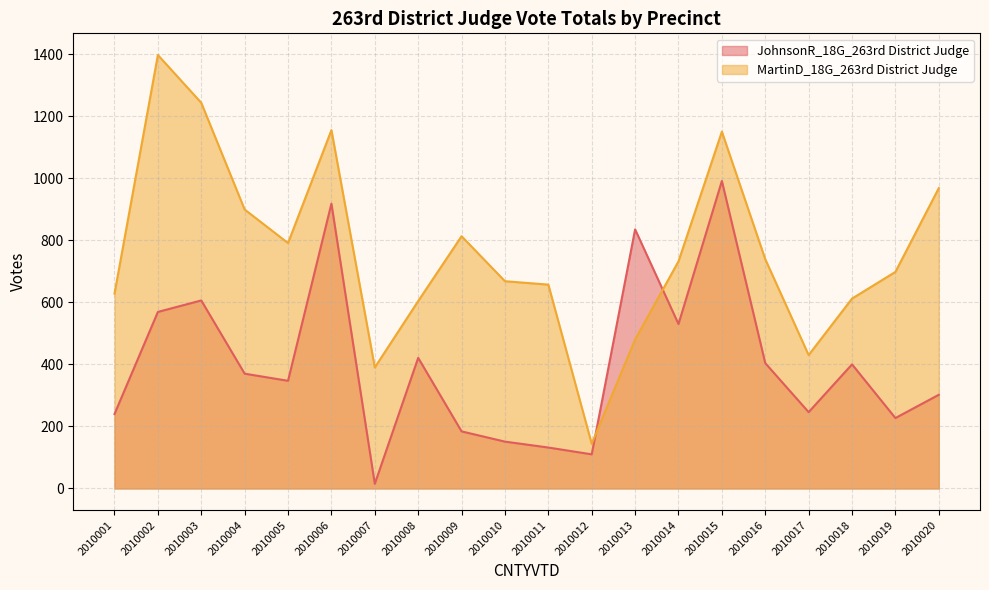

Is the value of JohnsonR_18G_263rd District Judge at 2010015 greater than the value of MartinD_18G_263rd District Judge at 2010018?

Yes